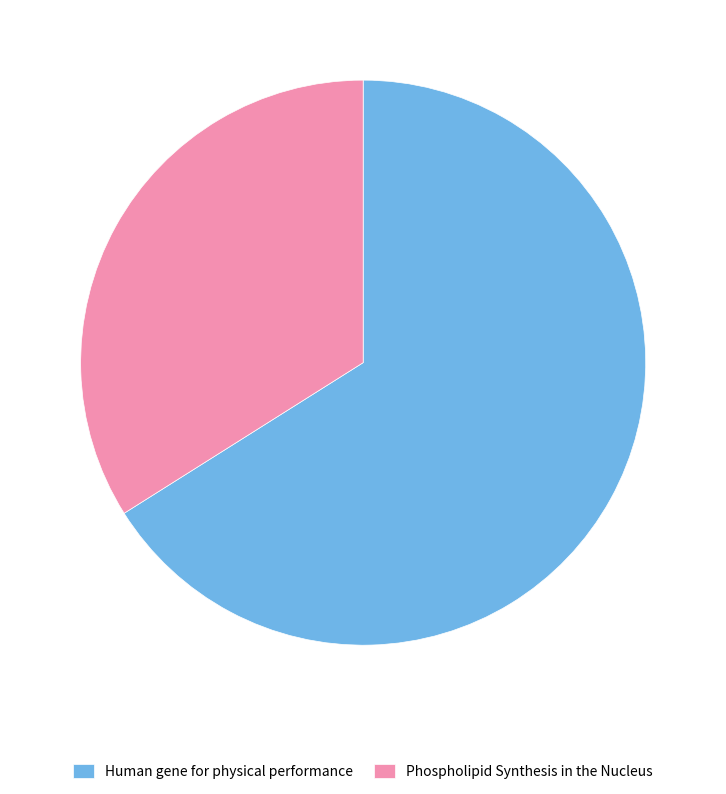

Count the number of slices in the pie.

2